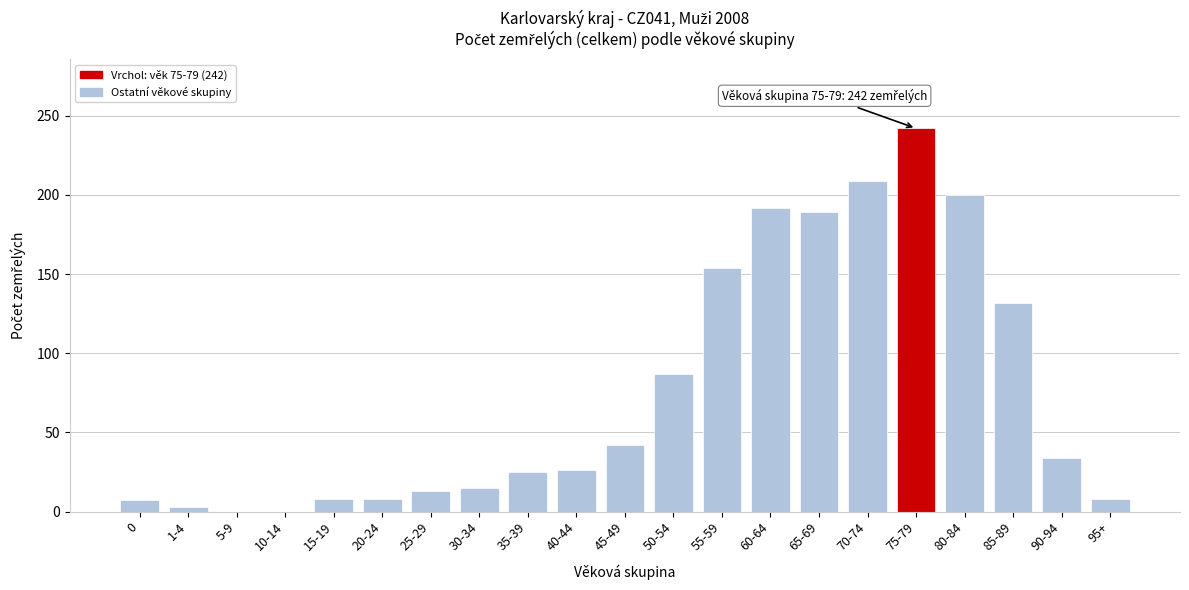

Which category has the highest value across all series?

75-79